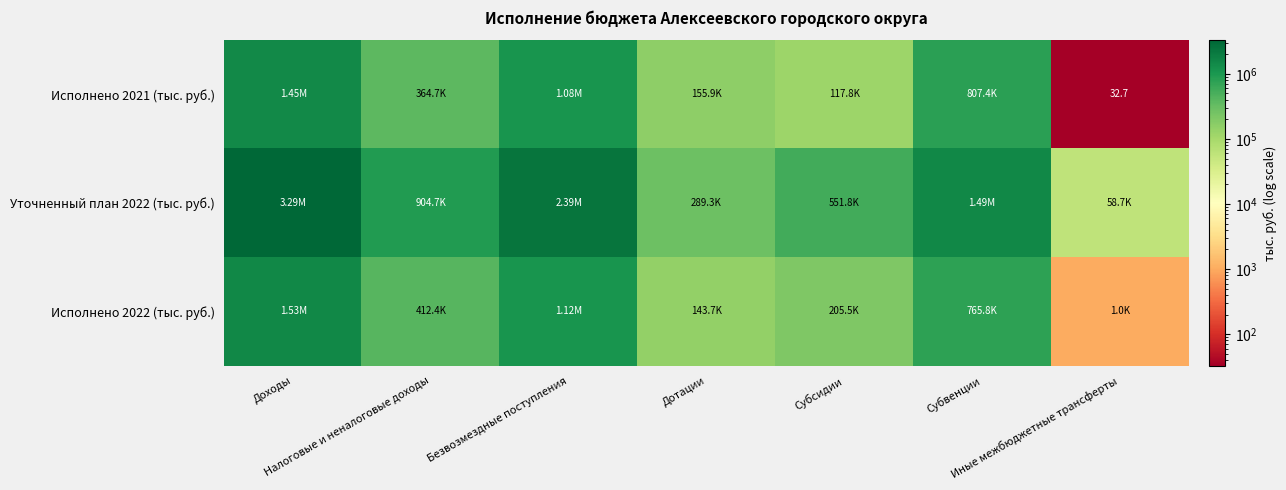

Is it true that Исполнено 2022 (тыс. руб.) equals 143676.0 at Дотации?

True